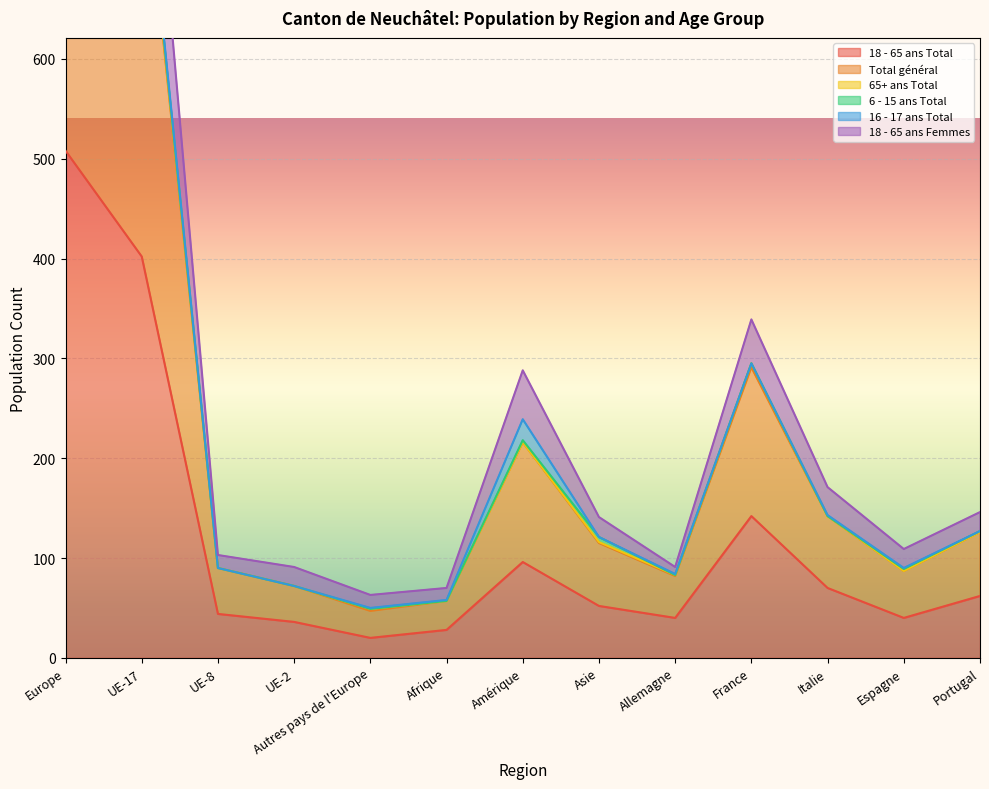

Where is the first local minimum for 18 - 65 ans Femmes?

Autres pays de l'Europe